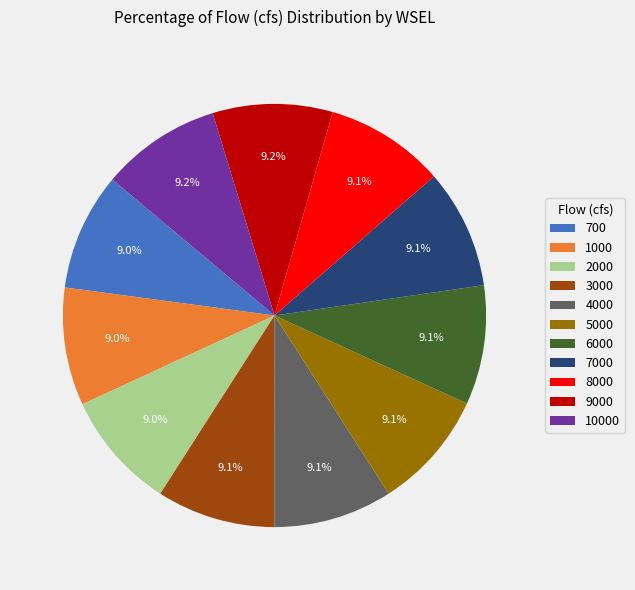

What percentage is NOT represented by 7000?

90.9%